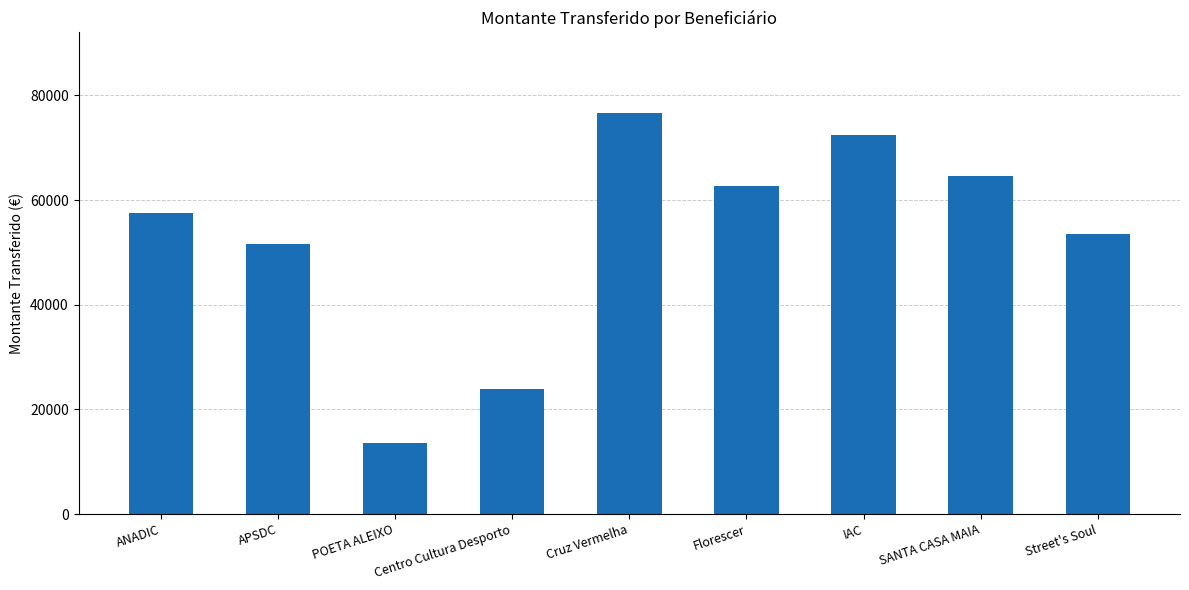

Are the bars horizontal?

No